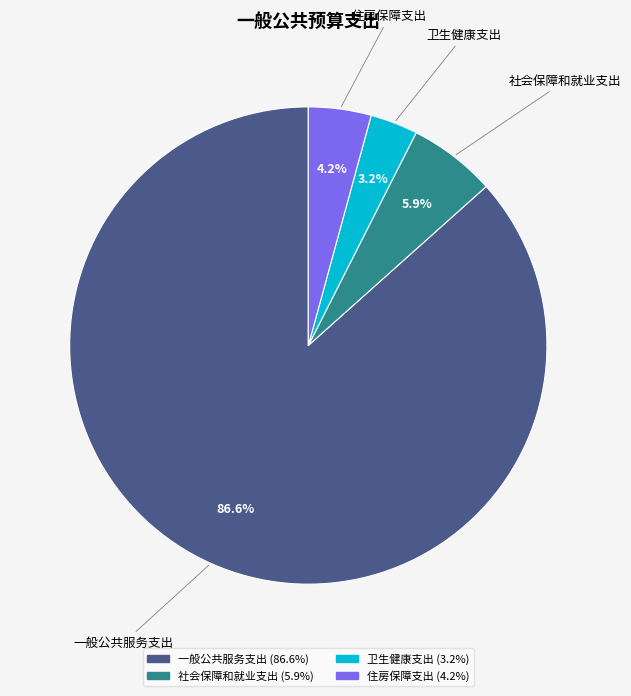

How many segments does this pie chart have?

4